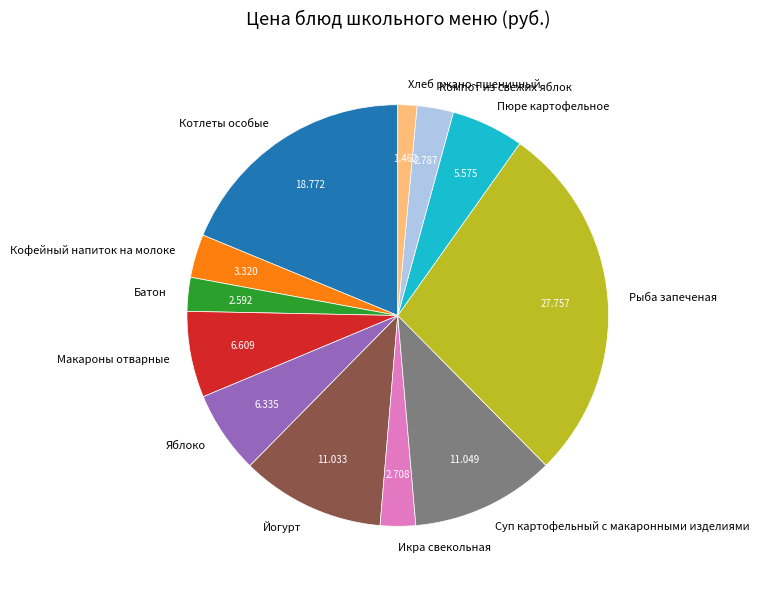

Is Макароны отварные the majority of the pie?

No